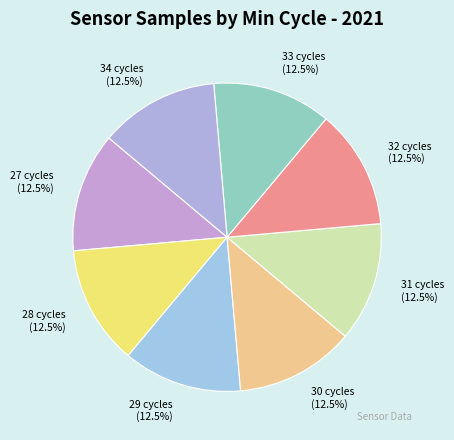

Does 32 cycles represent more than half of the total?

No